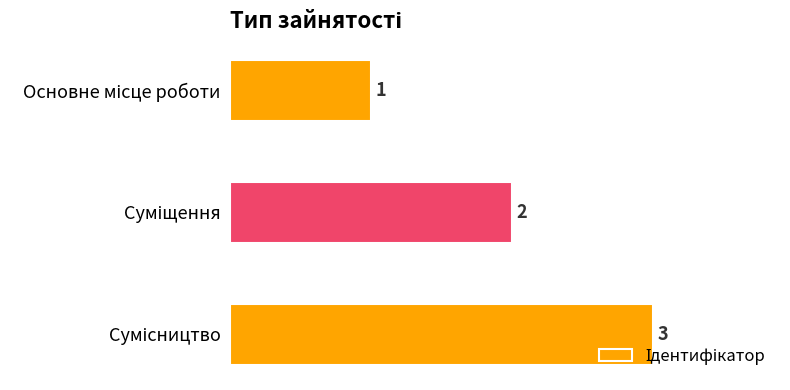

What is the value of the 2nd bar from the top?

2